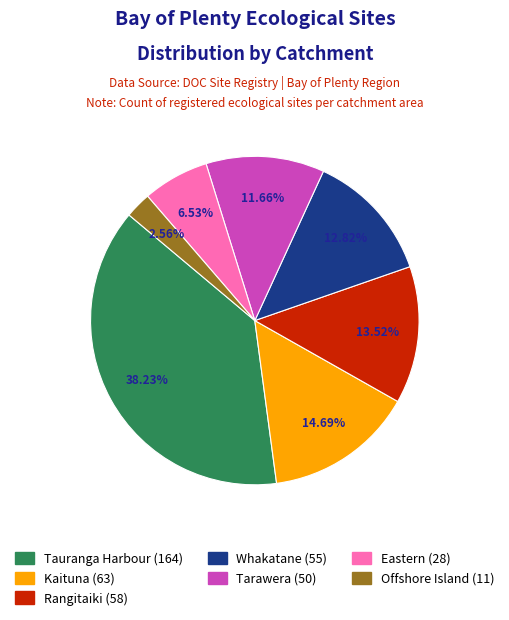

The Rangitaiki slice represents 19% of the pie. True or false?

False